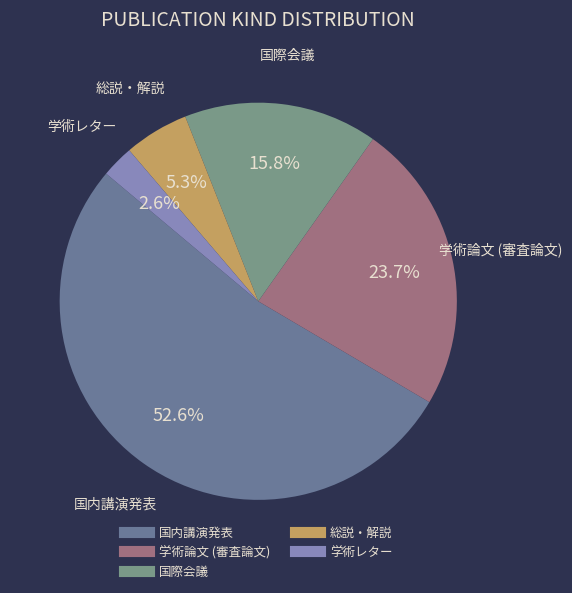

How many segments does this pie chart have?

5